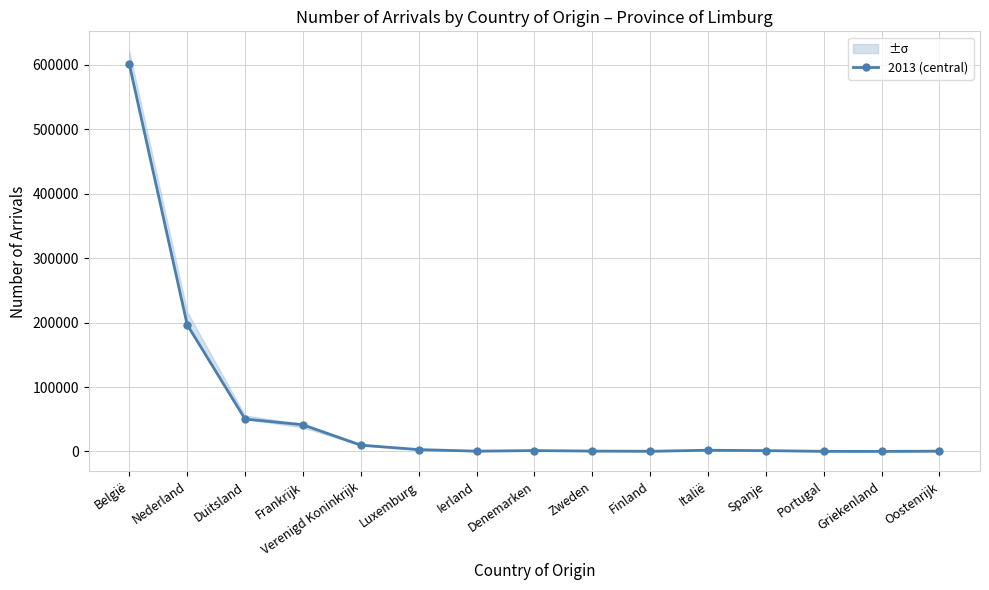

What is the label of the 15th point from the left?

Oostenrijk